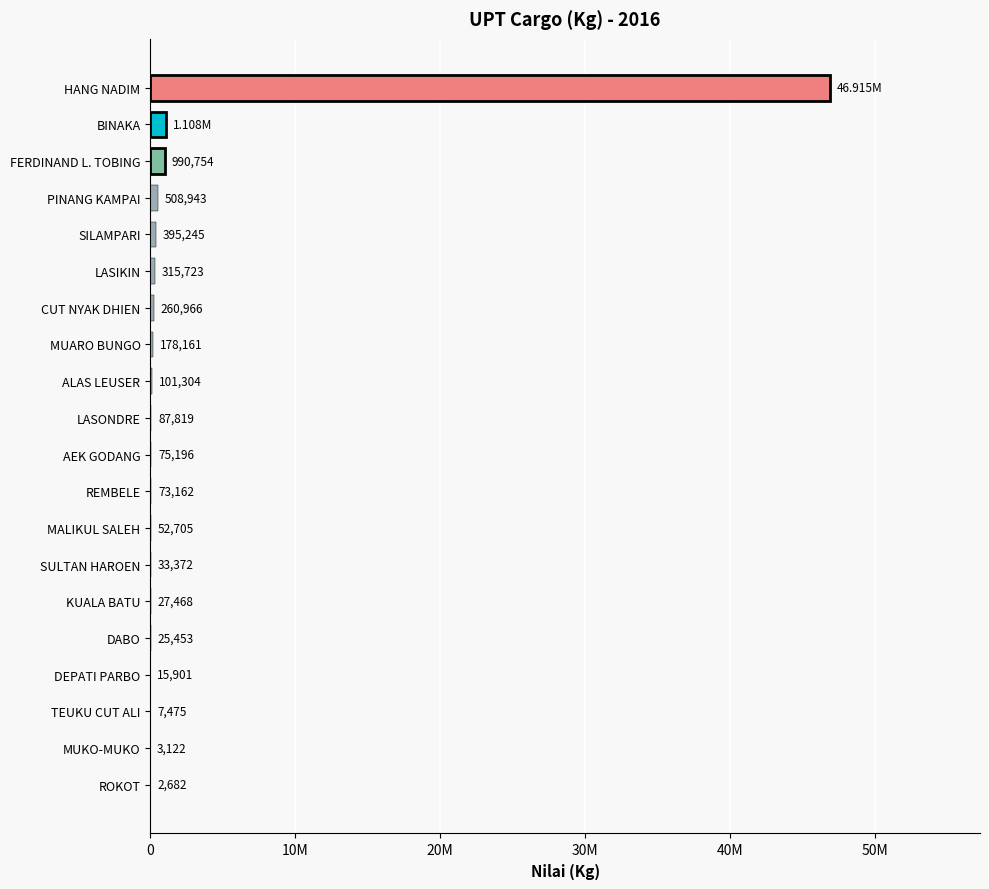

Does the chart contain any negative values?

No